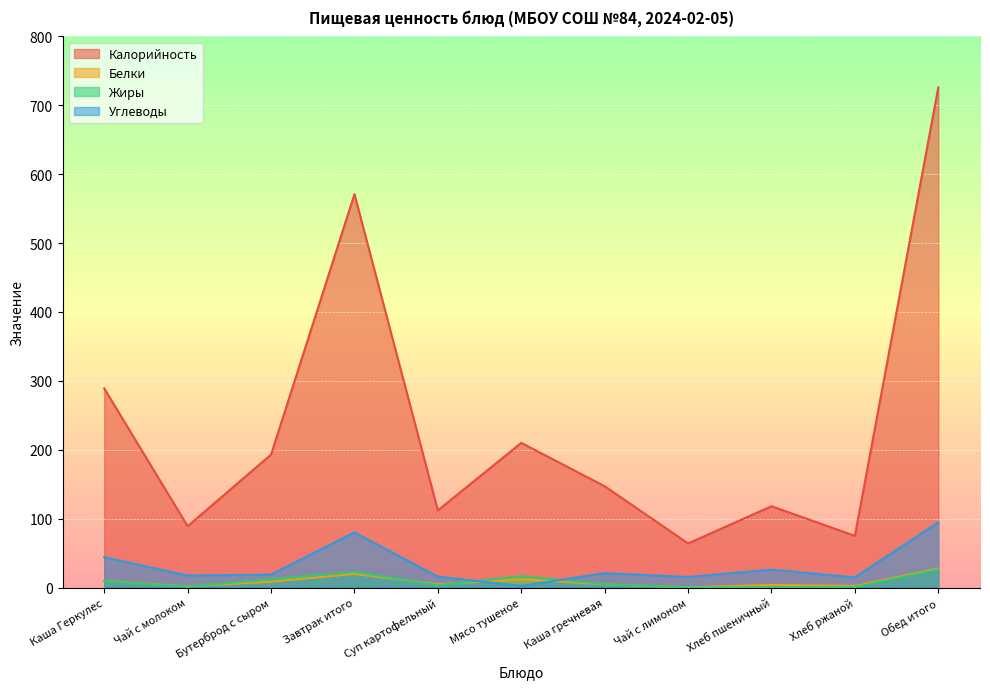

Rank the series at Бутерброд с сыром from highest to lowest value.

Калорийность, Углеводы, Жиры, Белки